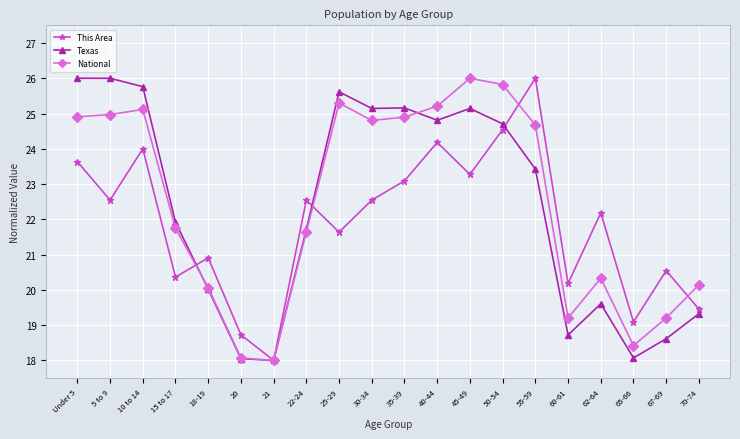

How many series are shown in this chart?

3